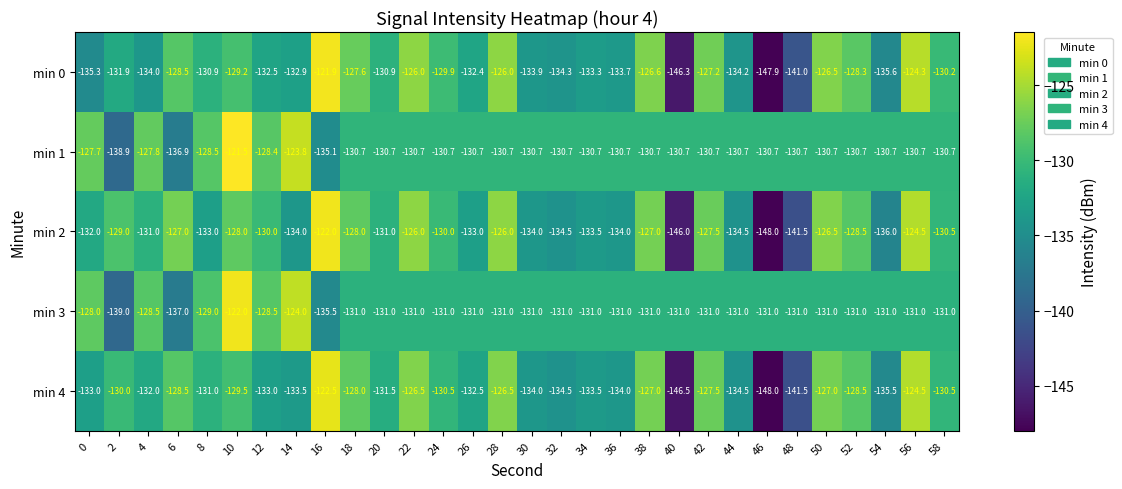

Rank the series at 54 from lowest to highest value.

min 2, min 0, min 4, min 3, min 1